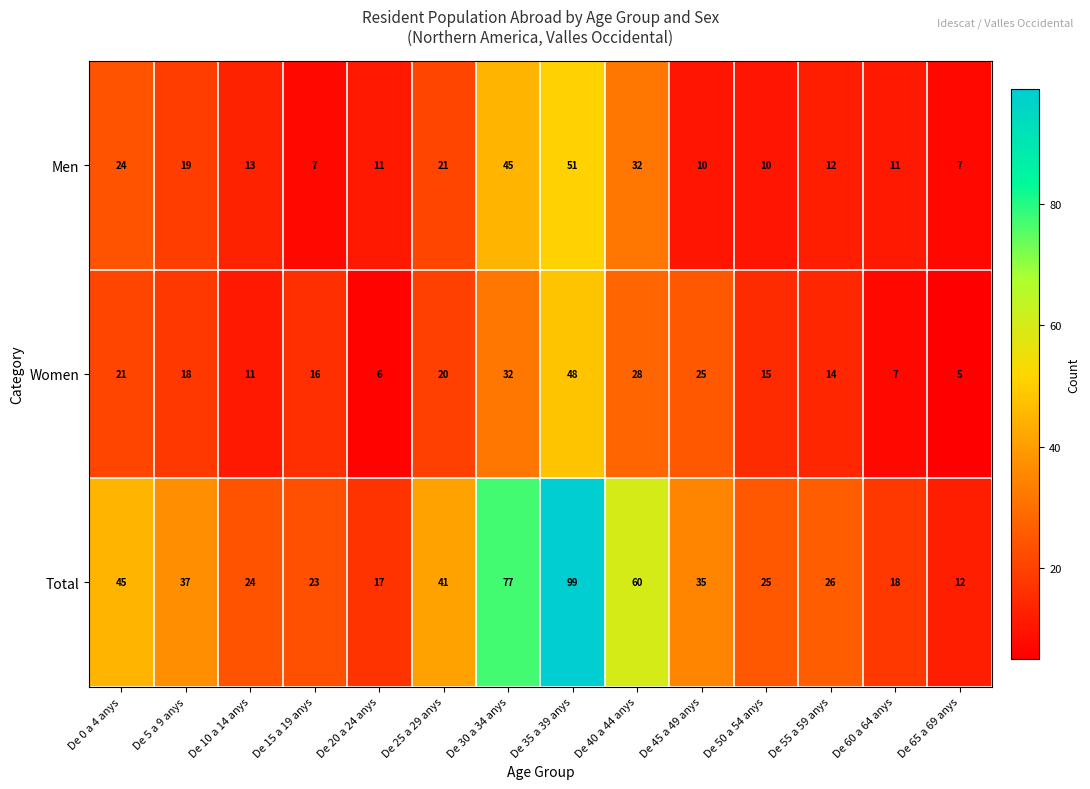

What is the greatest value displayed?

99